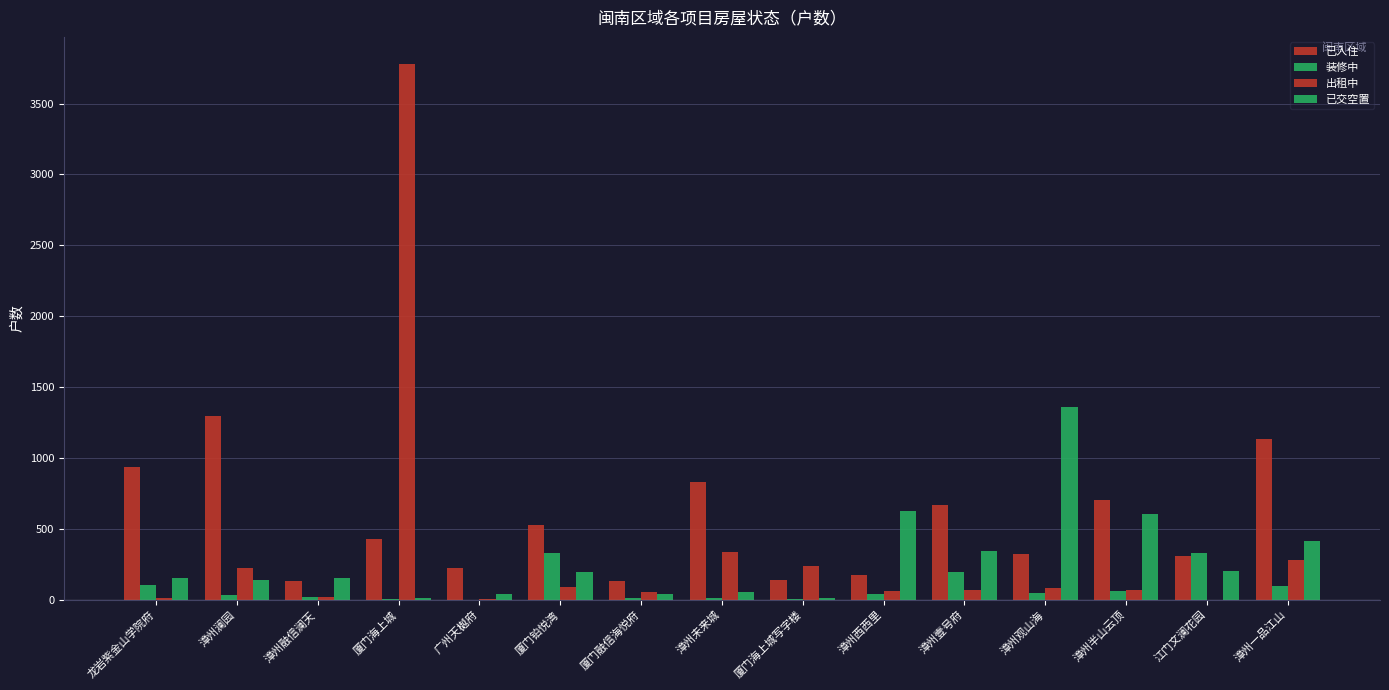

The value of 已交空置 at 厦门海上城写字楼 is 5. True or false?

False